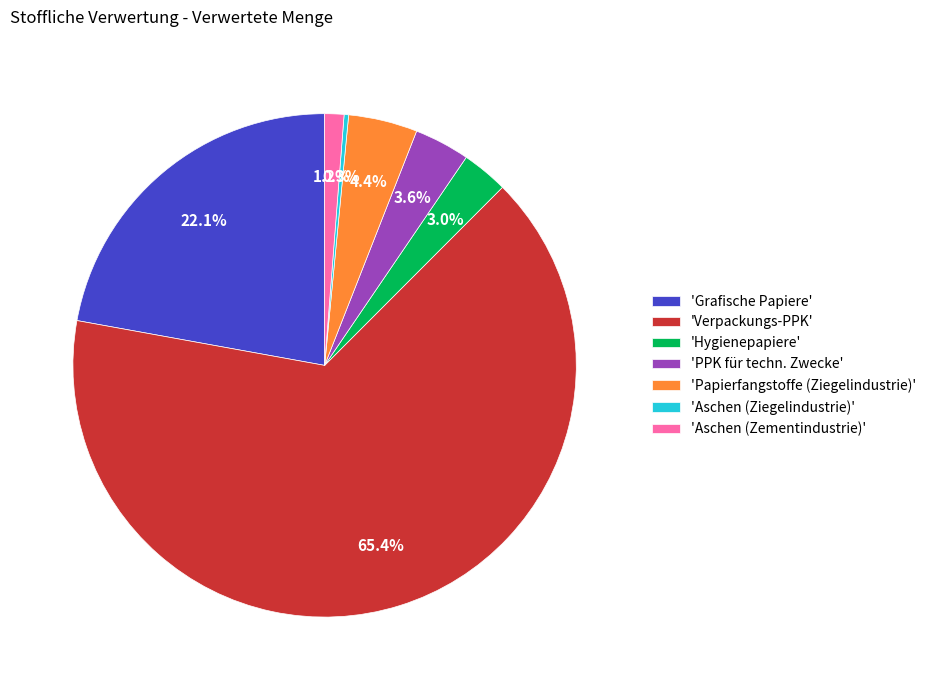

How much of the chart is everything except 'Grafische Papiere'?

77.9%